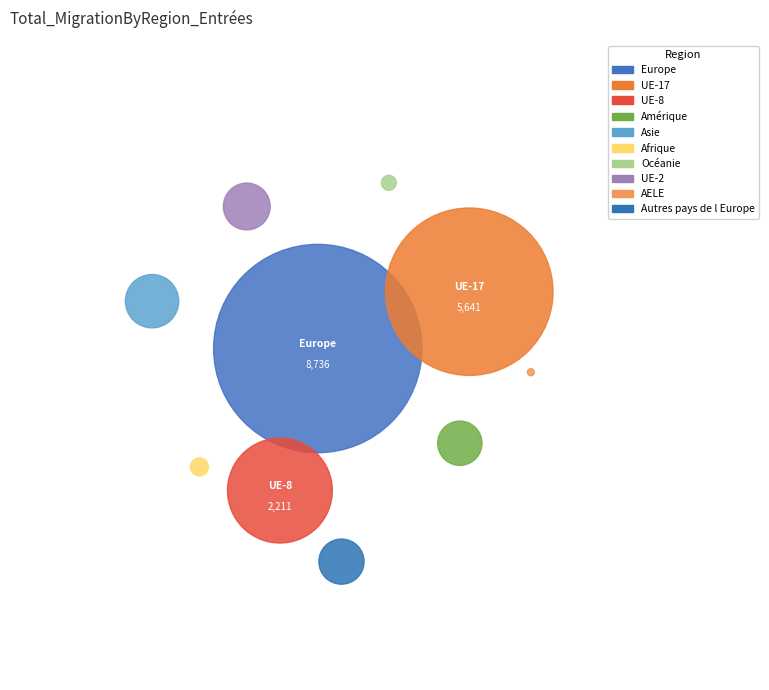

What percentage is NOT represented by Océanie?

99.8%